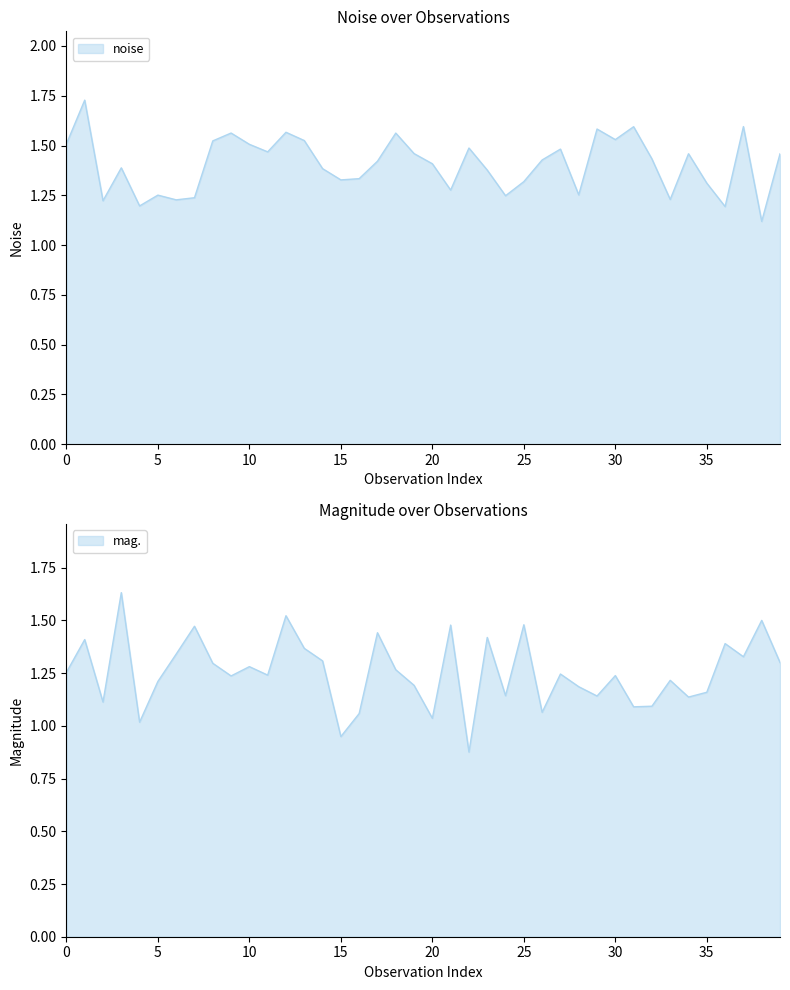

True or false: mag. has more than 0 interior local peaks.

True